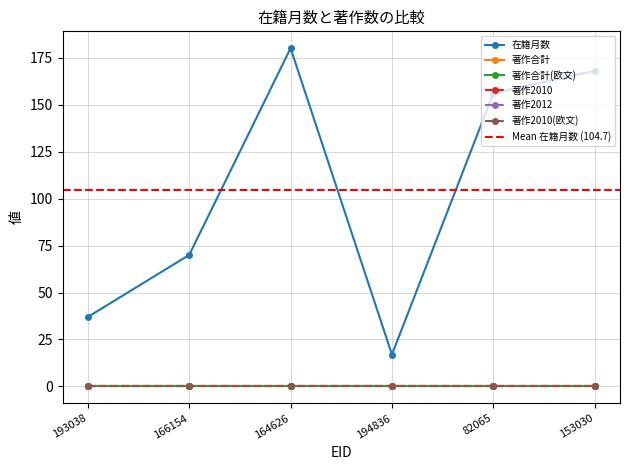

What is the label of the 6th point from the right?

193038